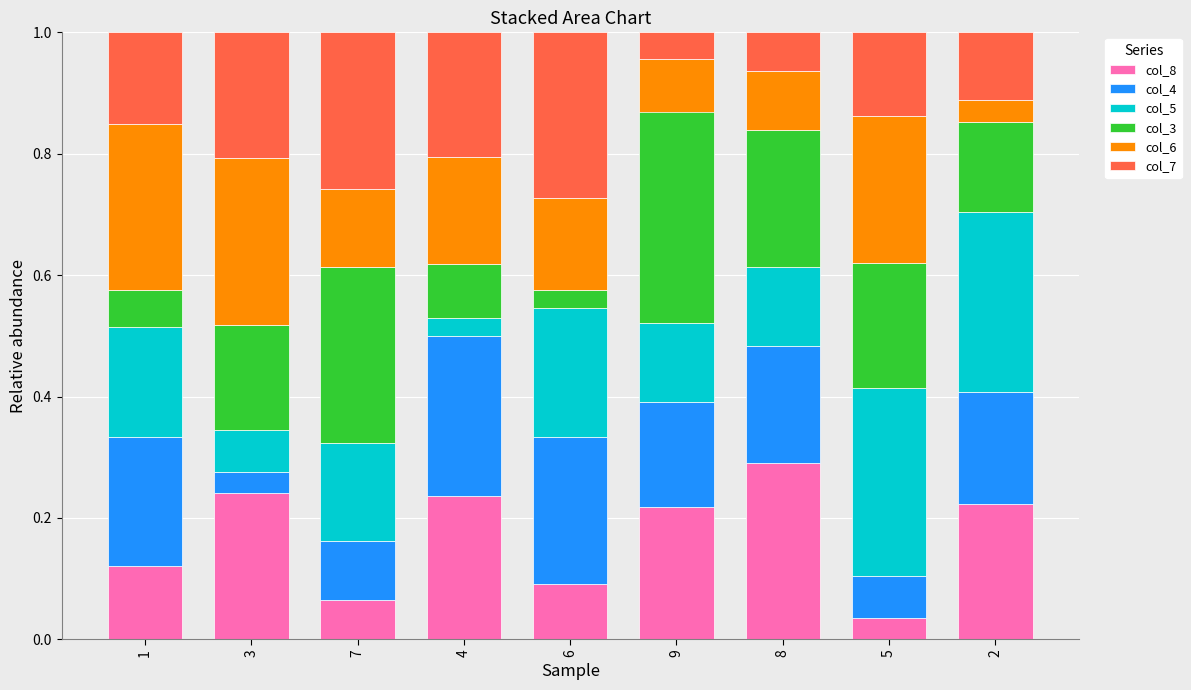

Which category has the highest value in the col_8 series?

8